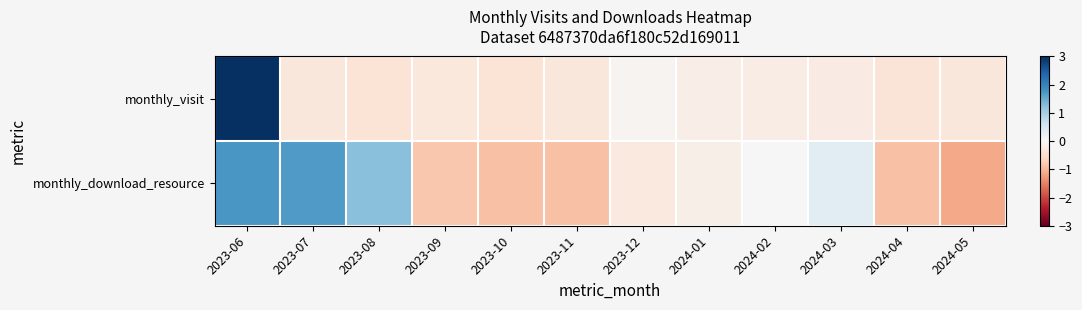

Reading left to right, list all the values displayed in this chart.

monthly_visit: 2023-06=3.3	2023-07=-0.3	2023-08=-0.4	2023-09=-0.3	2023-10=-0.4	2023-11=-0.3	2023-12=-0.1	2024-01=-0.2	2024-02=-0.2	2024-03=-0.2	2024-04=-0.4	2024-05=-0.3
monthly_download_resource: 2023-06=1.8	2023-07=1.7	2023-08=1.2	2023-09=-0.8	2023-10=-0.9	2023-11=-0.9	2023-12=-0.3	2024-01=-0.2	2024-02=0.0	2024-03=0.3	2024-04=-0.9	2024-05=-1.1